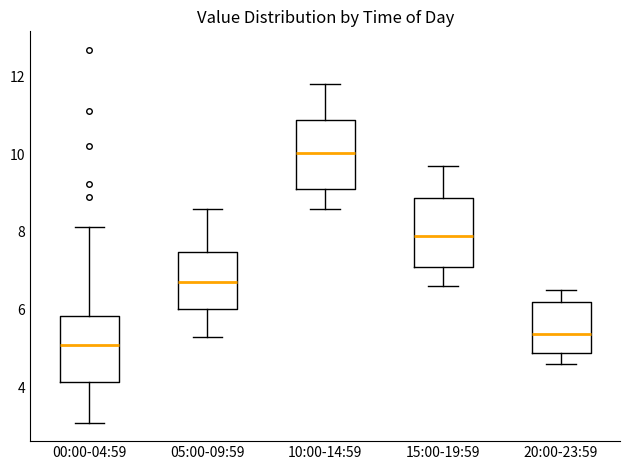

Reading left to right, transcribe this box plot: for each box, give where its median line is, the range the box spans, and where its two whiskers end, as read against the y-axis. The values are not printed on the chart, so give them approximately, as read against the axis.

00:00-04:59: median 5.0, box 4.2 to 5.8, whiskers 3.2 to 8.2
05:00-09:59: median 6.8, box 6.0 to 7.4, whiskers 5.4 to 8.6
10:00-14:59: median 10.0, box 9.2 to 10.8, whiskers 8.6 to 11.8
15:00-19:59: median 8.0, box 7.2 to 8.8, whiskers 6.6 to 9.8
20:00-23:59: median 5.4, box 4.8 to 6.2, whiskers 4.6 to 6.6